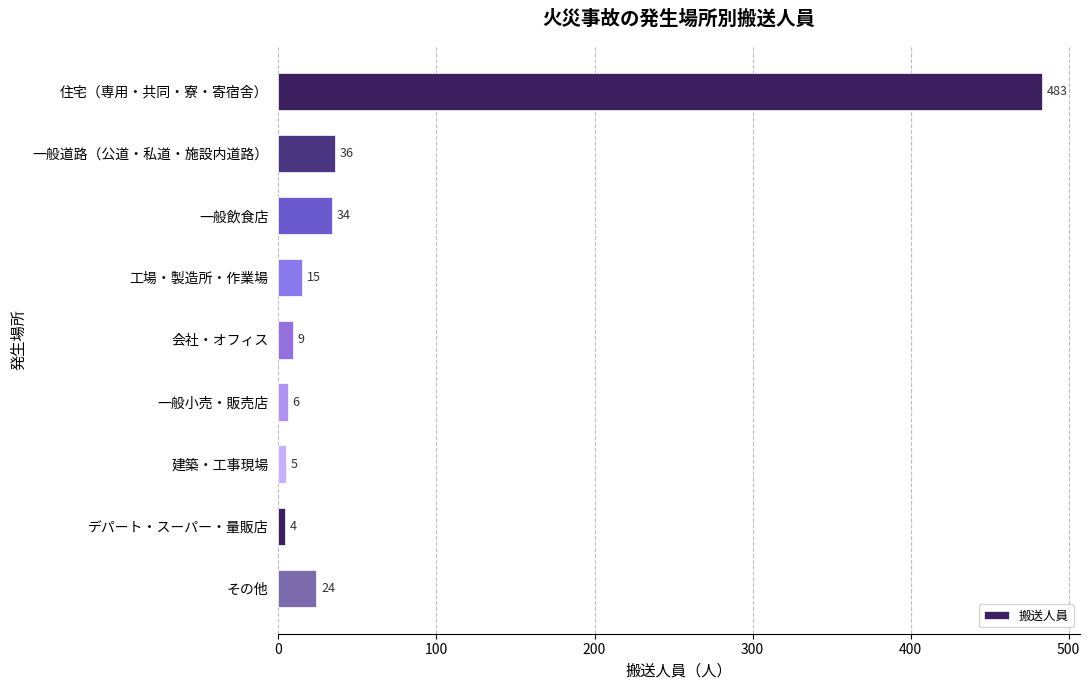

What is the sum of all values?

616